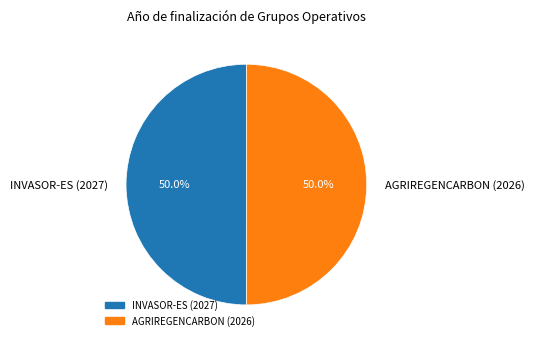

To the nearest percent, what percentage of the pie is INVASOR-ES (2027)?

50%